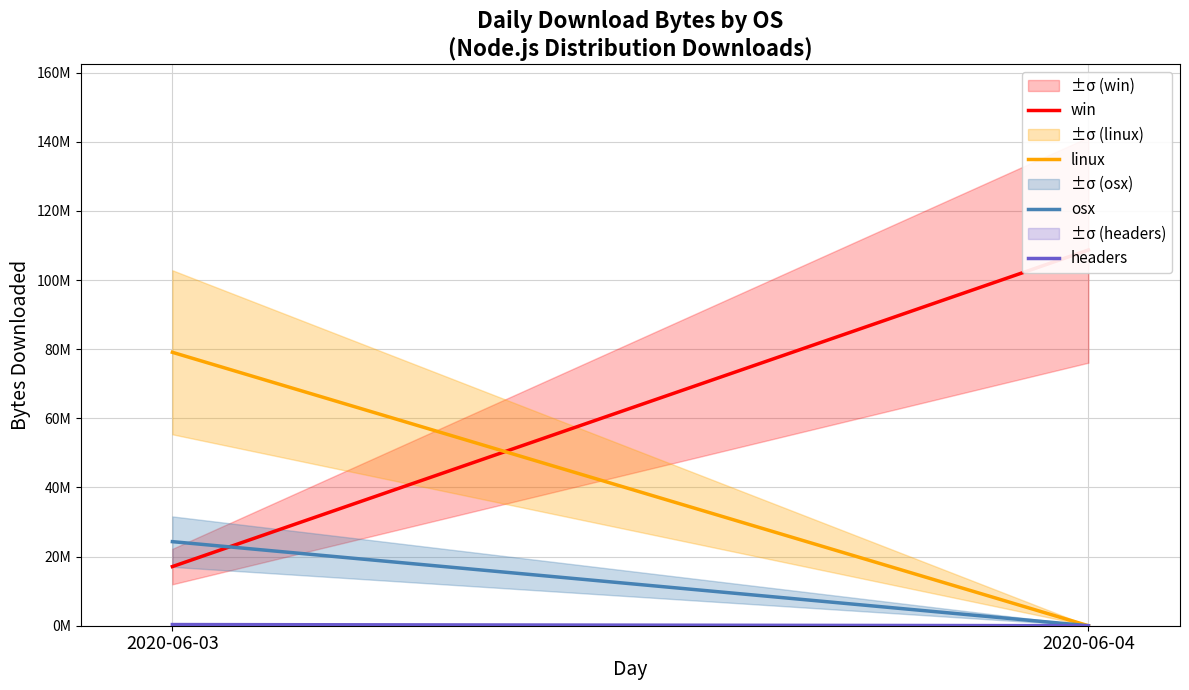

What is the total value across all series at 2020-06-04?

108696880